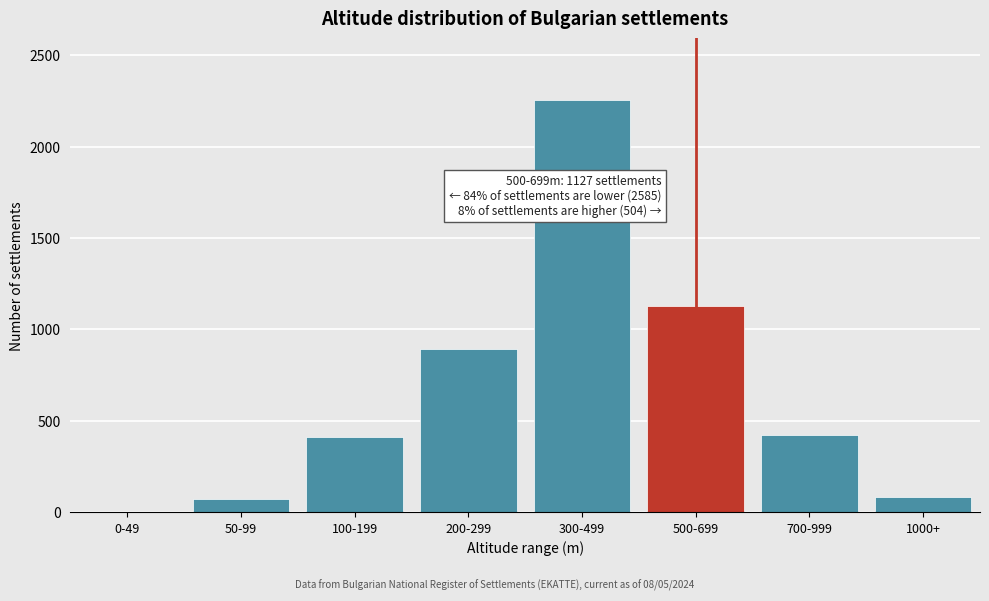

What is the sum of all values?

5259